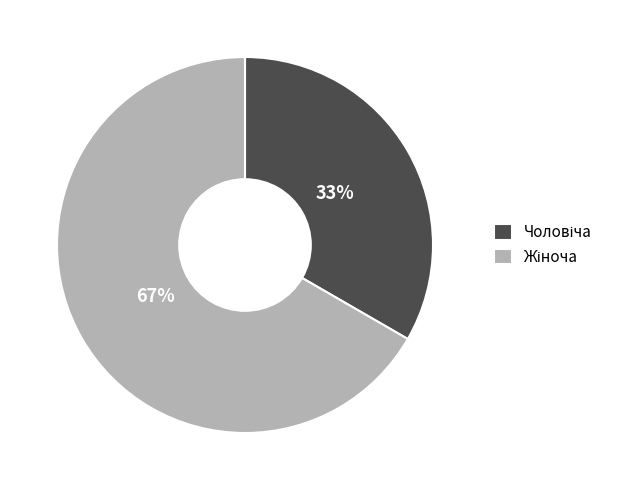

To the nearest percent, what is the average slice percentage?

50%